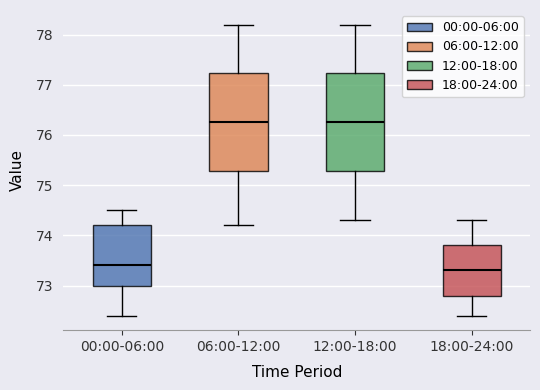

Where does the lower whisker of the box for 12:00-18:00 end on the y-axis? The values are not printed on the chart, so give them approximately, as read against the axis.

74.3